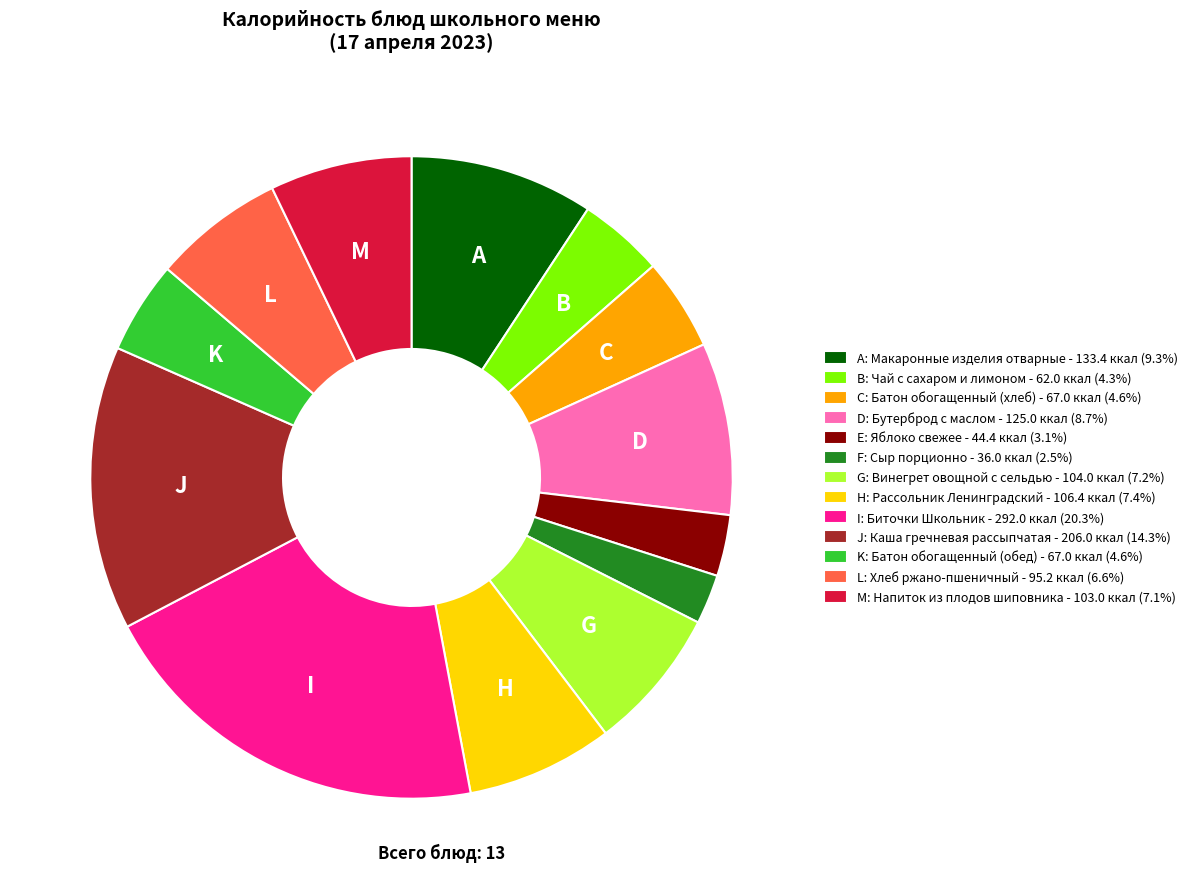

Does M: Напиток из плодов шиповника - 103.0 ккал (7.1%) account for over 50% of the chart?

No